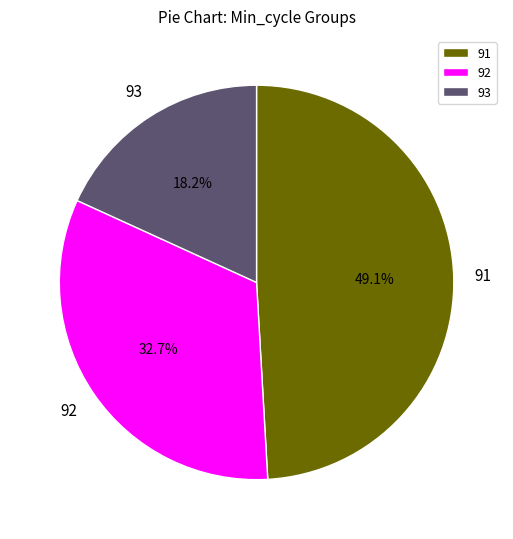

To the nearest percent, what portion does 91 represent?

49%